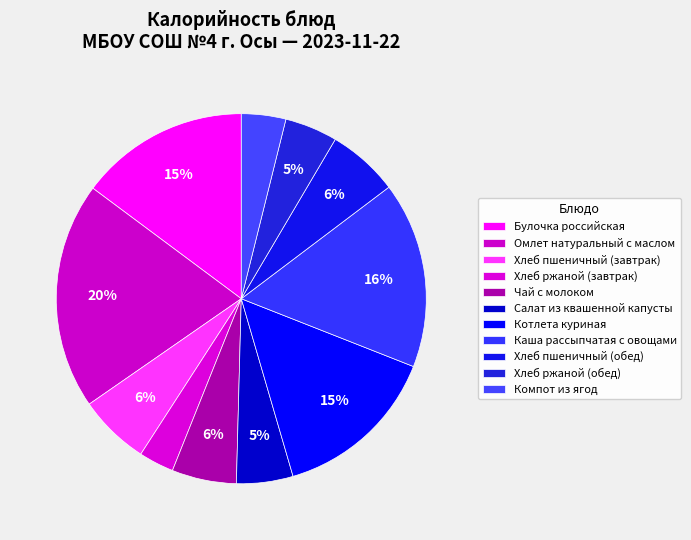

How many slices are in this pie chart?

11